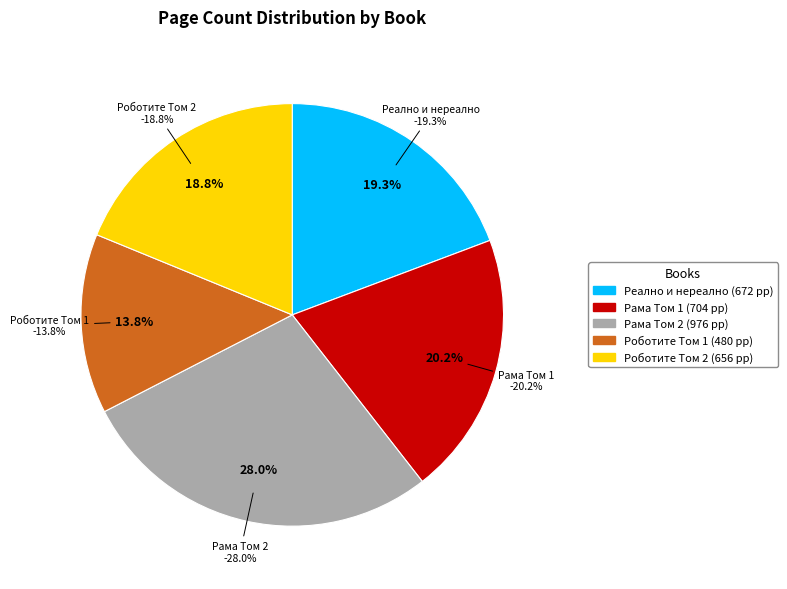

Is there a majority slice in this chart?

No